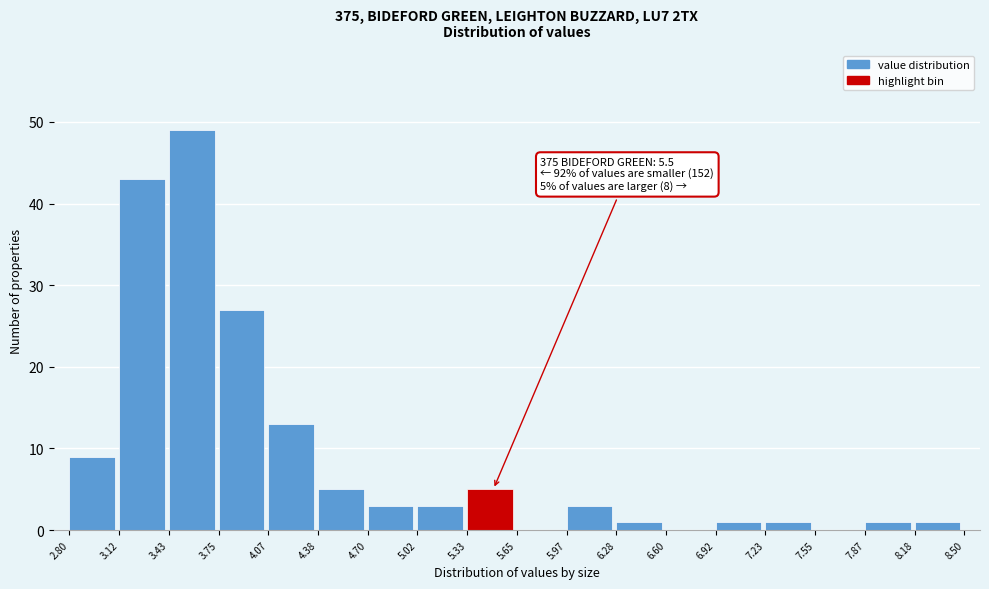

Over which range of the x-axis is the bar tallest?

3.43 to 3.75